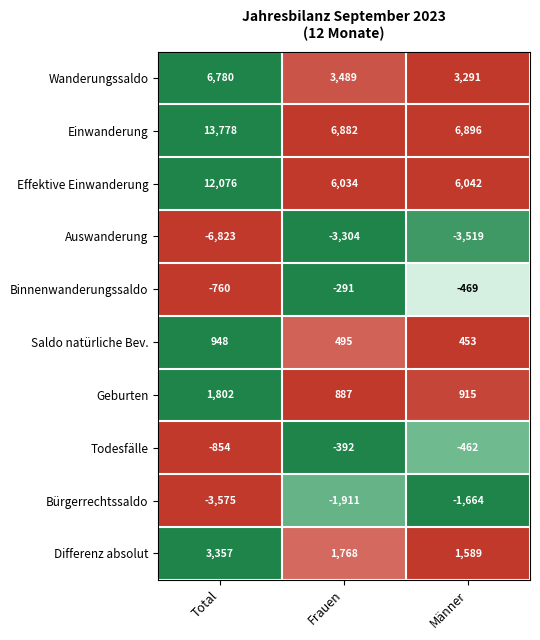

What is the sum of all Binnenwanderungssaldo values?

-1520